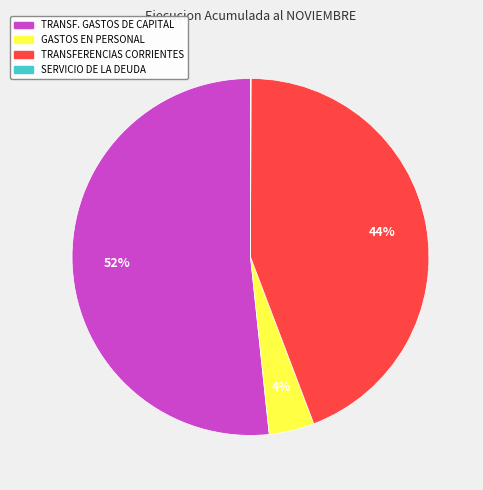

Is there any slice that represents more than half of the pie?

Yes